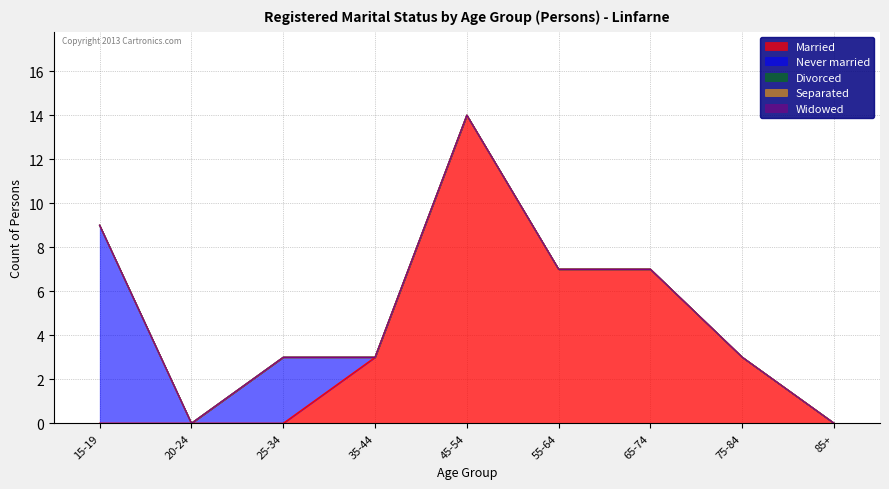

Reading left to right, extract all data points from this chart.

Married: 15-19=0	20-24=0	25-34=0	35-44=3	45-54=14	55-64=7	65-74=7	75-84=3	85+=0
Never married: 15-19=9	20-24=0	25-34=3	35-44=0	45-54=0	55-64=0	65-74=0	75-84=0	85+=0
Divorced: 15-19=0	20-24=0	25-34=0	35-44=0	45-54=0	55-64=0	65-74=0	75-84=0	85+=0
Separated: 15-19=0	20-24=0	25-34=0	35-44=0	45-54=0	55-64=0	65-74=0	75-84=0	85+=0
Widowed: 15-19=0	20-24=0	25-34=0	35-44=0	45-54=0	55-64=0	65-74=0	75-84=0	85+=0